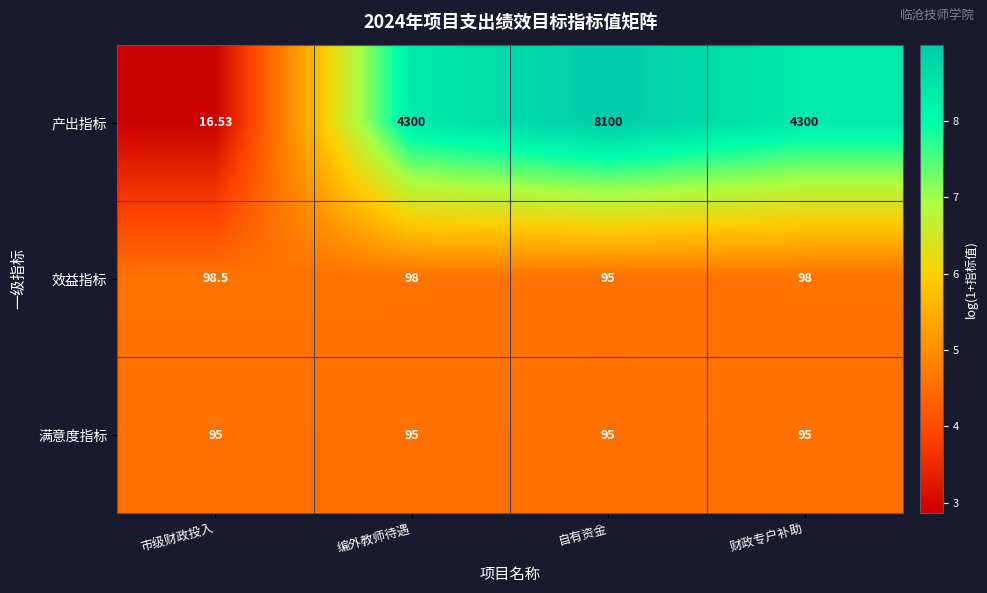

What is the total value across all series at 市级财政投入?

210.0